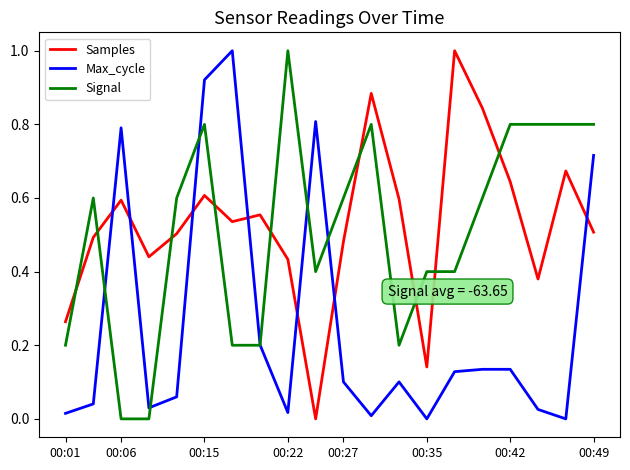

What is the maximum value for Signal?

1.0